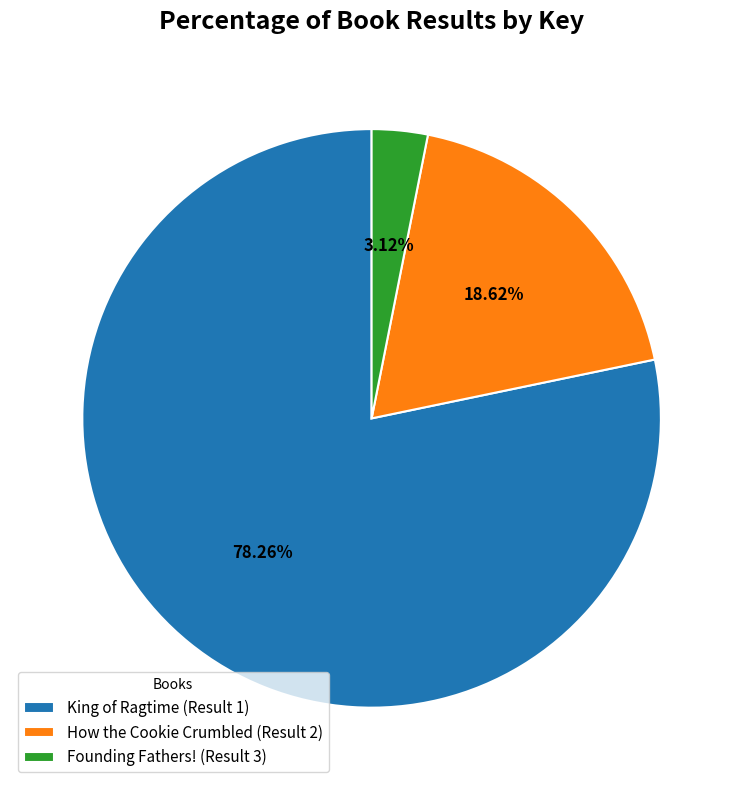

How much of the chart is everything except Founding Fathers! (Result 3)?

96.9%